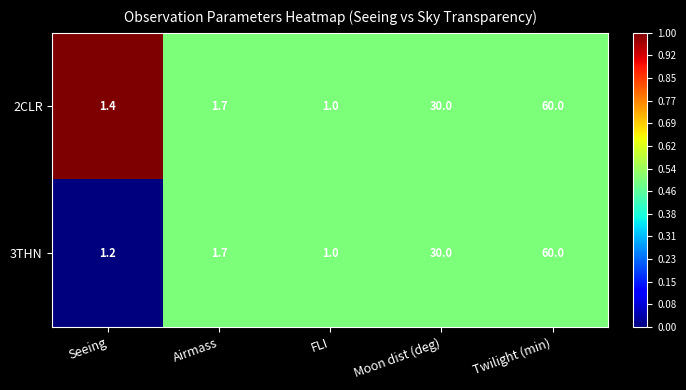

At which category does the chart reach its minimum across all series?

FLI